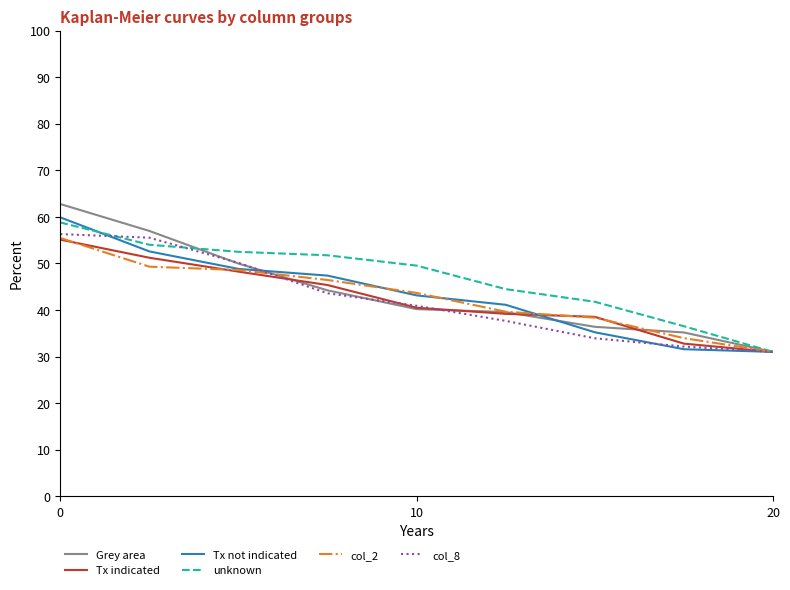

What is the sum of all col_2 values?

386.4